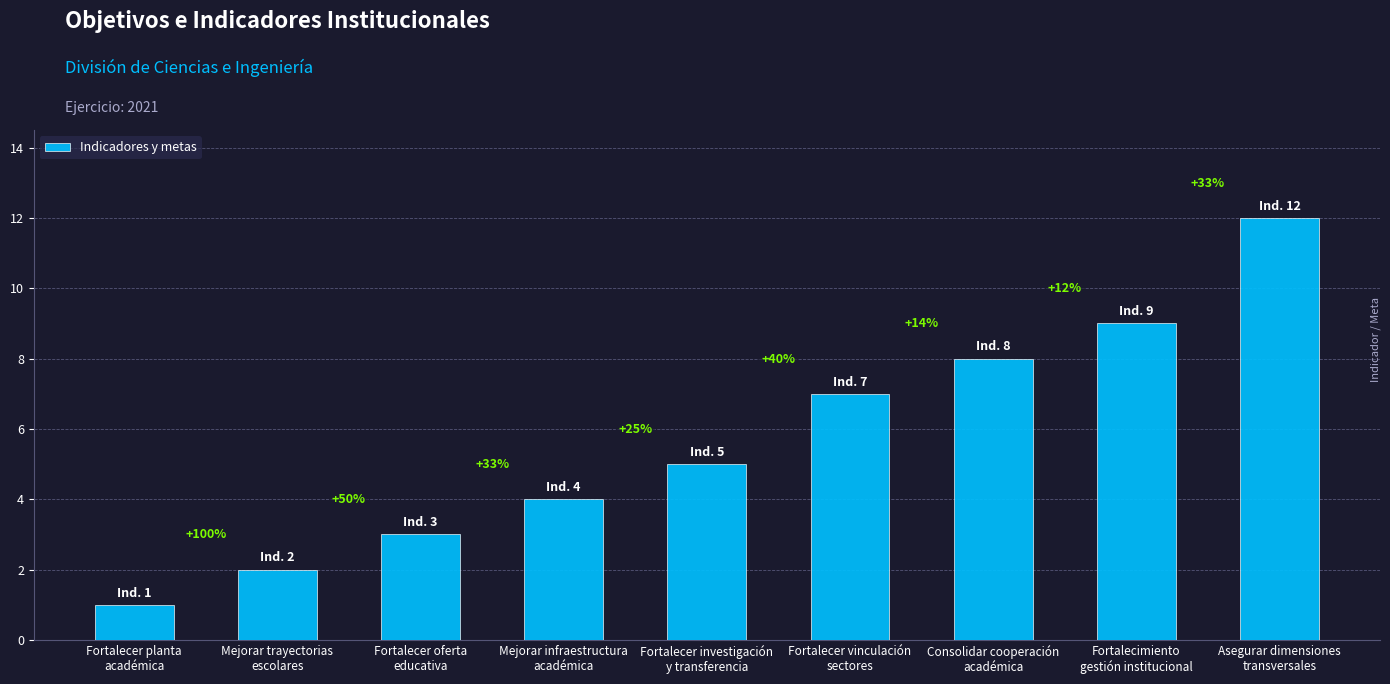

Reading left to right, extract all data points from this chart.

Fortalecer planta
académica=1	Mejorar trayectorias
escolares=2	Fortalecer oferta
educativa=3	Mejorar infraestructura
académica=4	Fortalecer investigación
y transferencia=5	Fortalecer vinculación
sectores=7	Consolidar cooperación
académica=8	Fortalecimiento
gestión institucional=9	Asegurar dimensiones
transversales=12